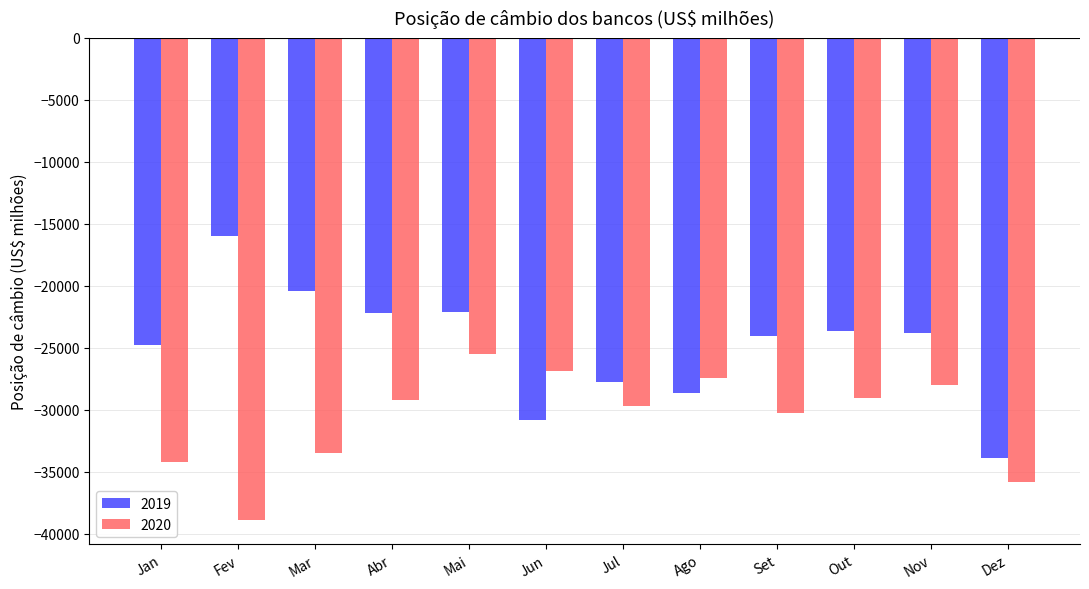

Between Jan and Out, which series saw the biggest shift?

2020